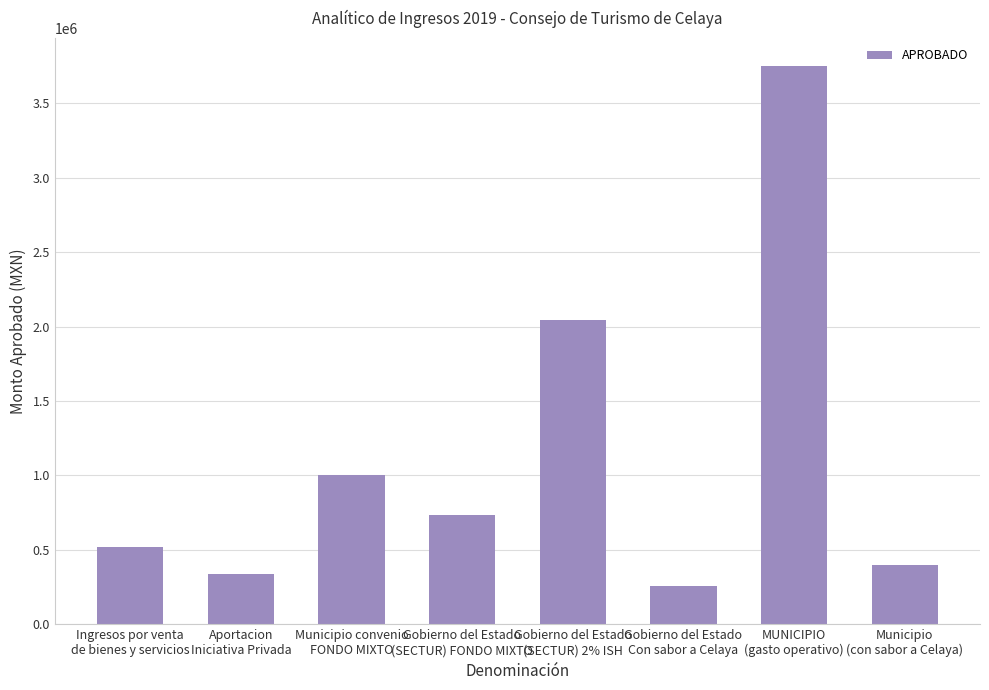

Reading right to left, transcribe all the data shown in this chart.

Municipio
(con sabor a Celaya)=400000.0	MUNICIPIO
(gasto operativo)=3750446.0	Gobierno del Estado
Con sabor a Celaya=260000.0	Gobierno del Estado
(SECTUR) 2% ISH=2045748.8	Gobierno del Estado
(SECTUR) FONDO MIXTO=734250.0	Municipio convenio
FONDO MIXTO=1000000.0	Aportacion
Iniciativa Privada=335000.0	Ingresos por venta
de bienes y servicios=520288.1